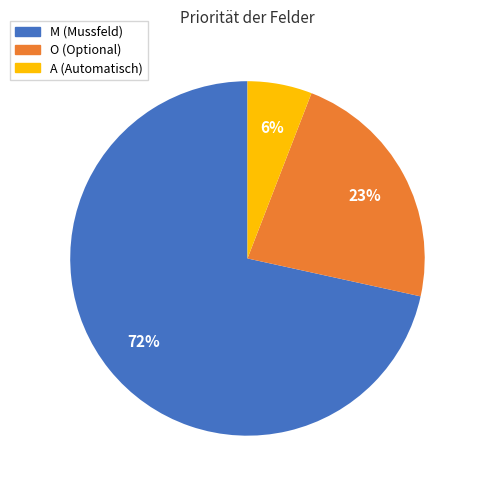

To the nearest percent, what portion does O (Optional) represent?

23%